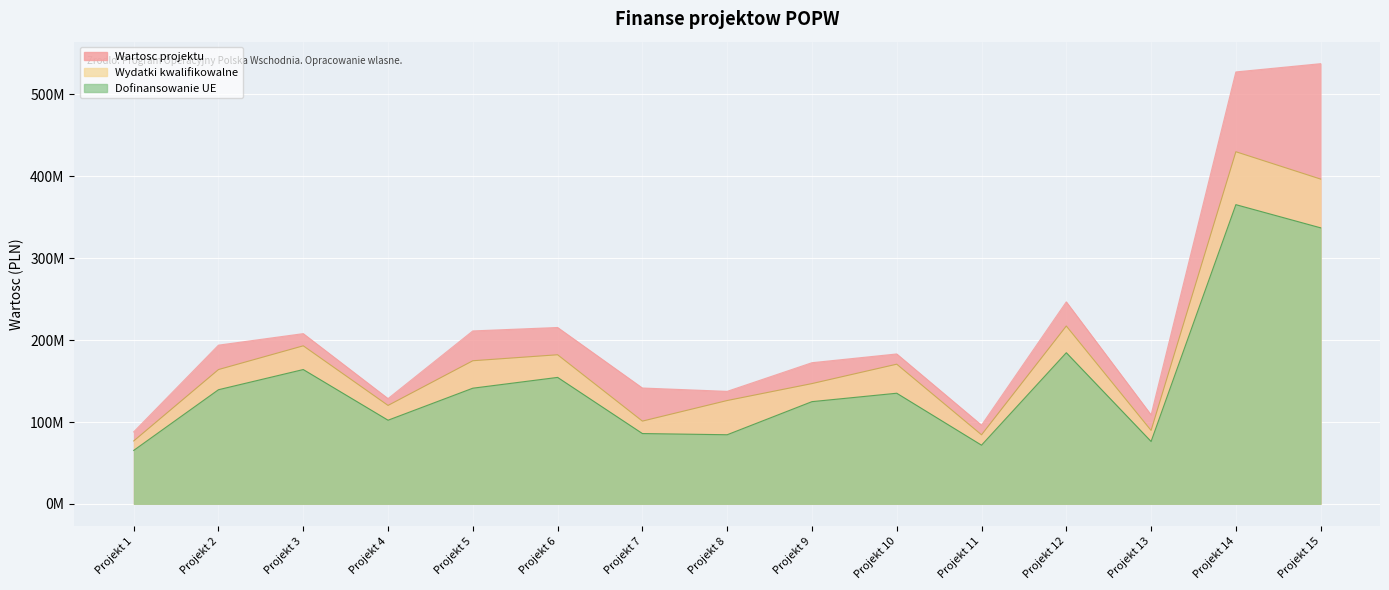

What is the sum of all Wartosc projektu values?

3194051129.2